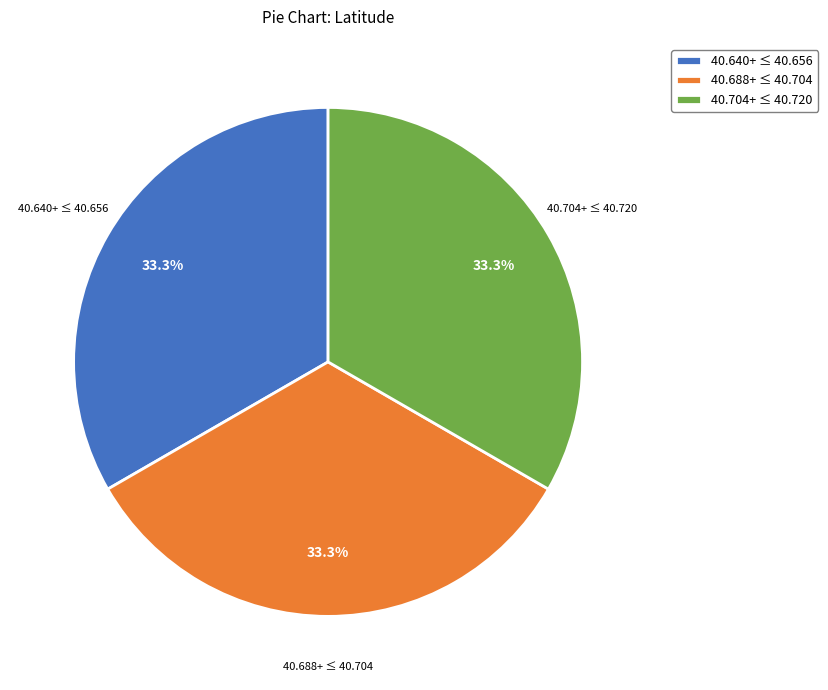

What portion of the pie excludes 40.640+ ≤ 40.656?

66.7%